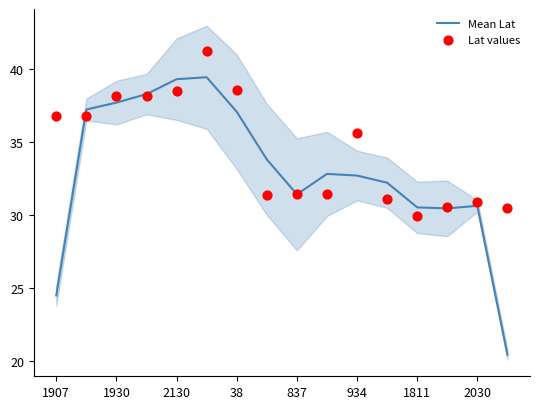

Which series contains the lowest Y value?

Mean Lat